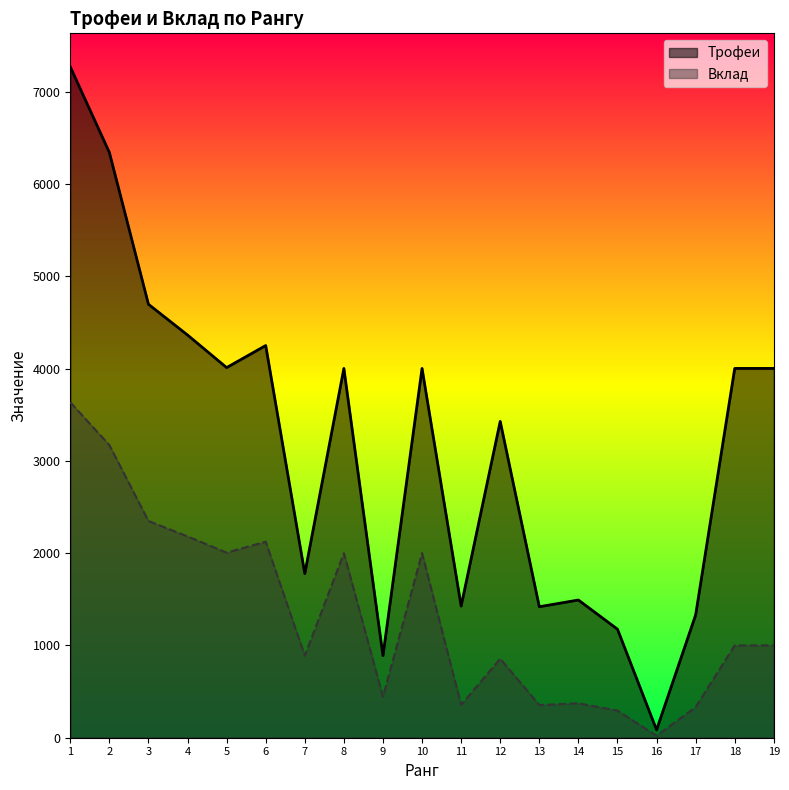

True or false: Вклад and Трофеи cross at least once.

False